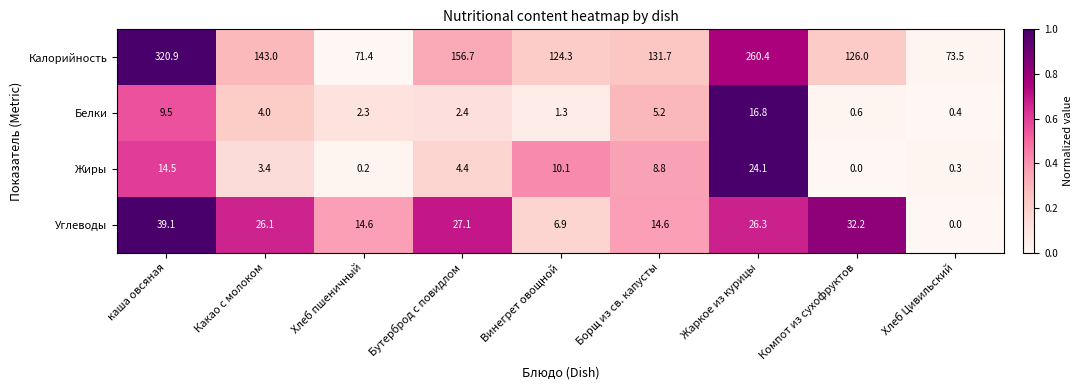

What is the difference between the highest and lowest values at Жаркое из курицы?

243.6